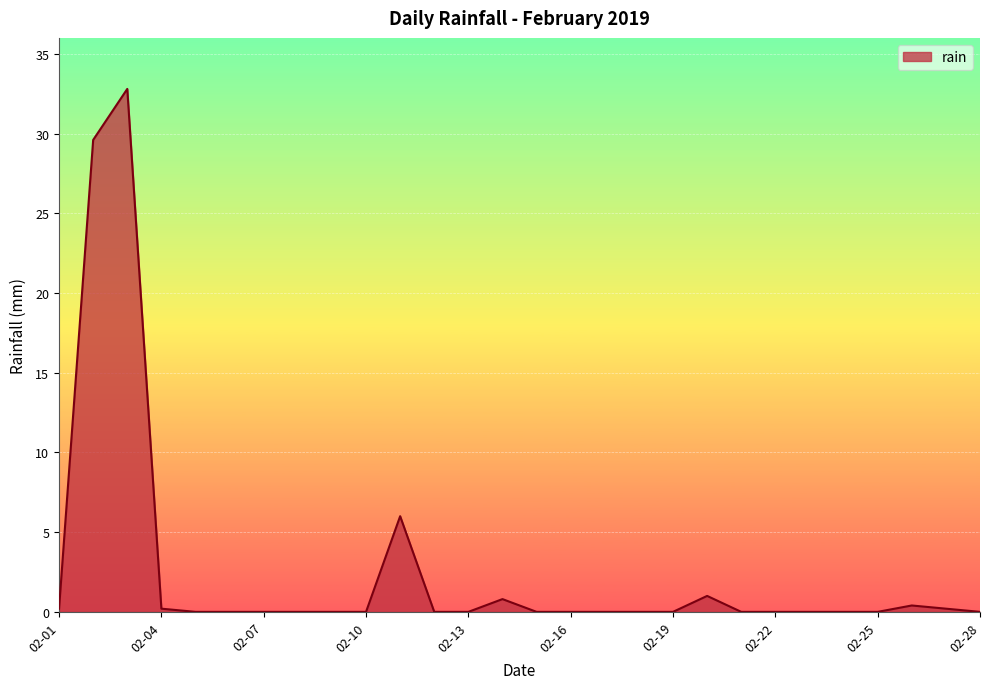

What is the maximum value shown in the chart?

32.8